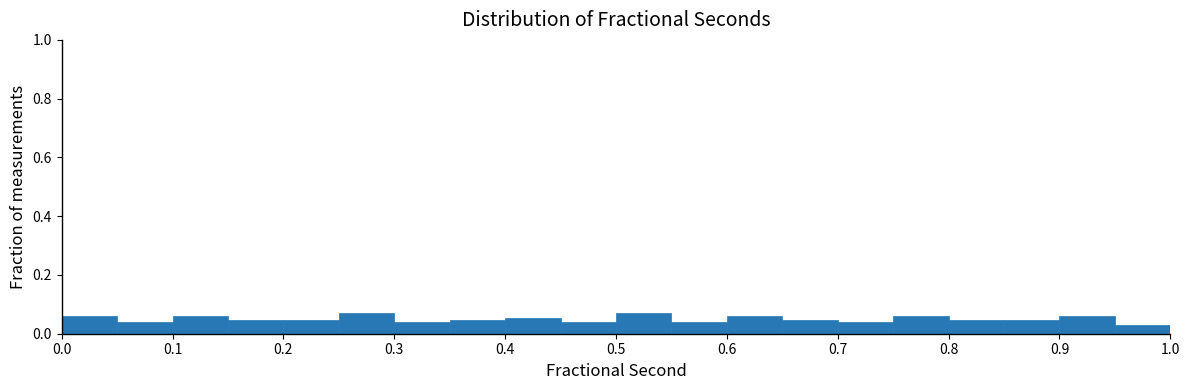

What is the height of the bar covering 0.75 to 0.80 on the x-axis? The values are not printed on the chart, so give them approximately, as read against the axis.

0.06